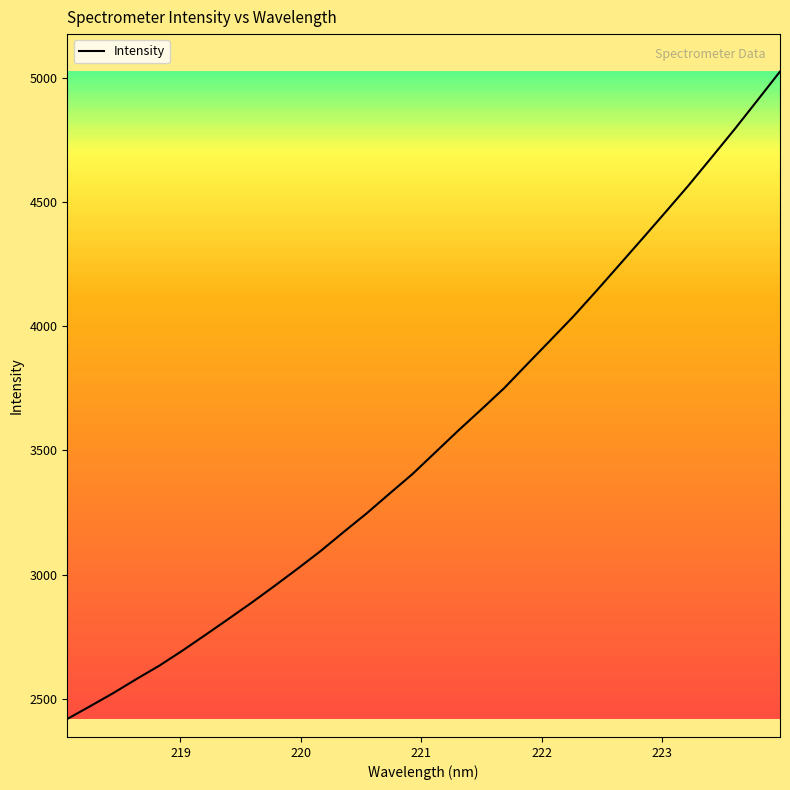

What is the smallest value displayed?

2418.3